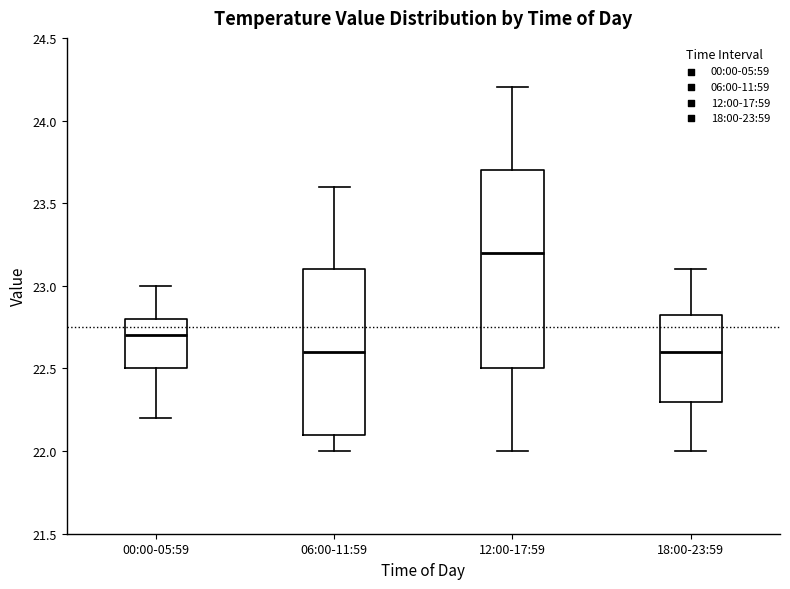

Where does the lower whisker of the box for 12:00-17:59 end on the y-axis? The values are not printed on the chart, so give them approximately, as read against the axis.

22.00